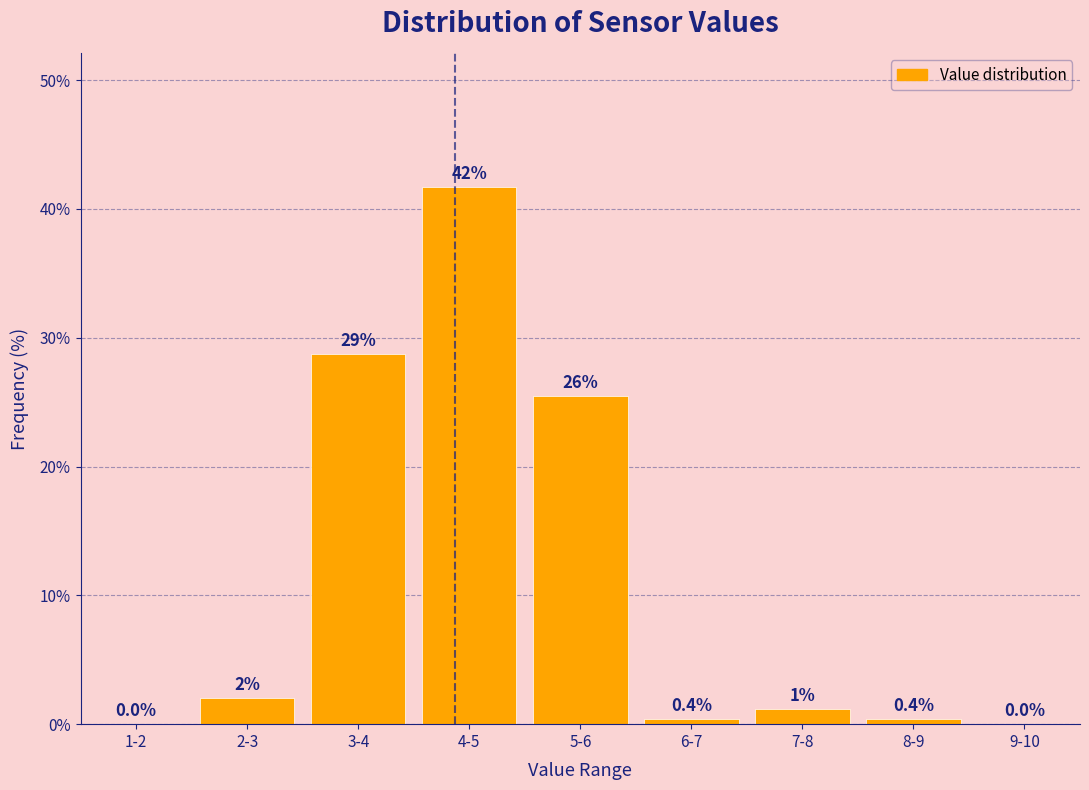

Where is the data nearest to the value 20?

5-6